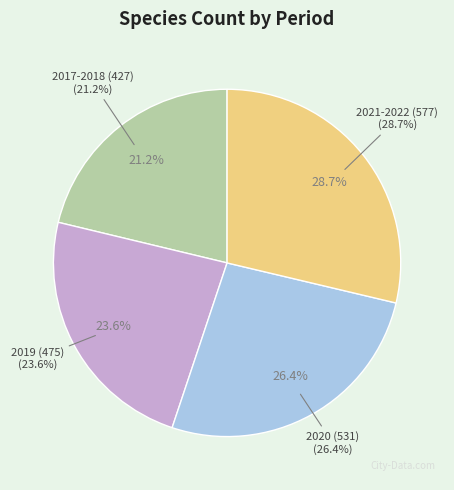

Is it true that 2020 (531) is 36% of the pie?

False